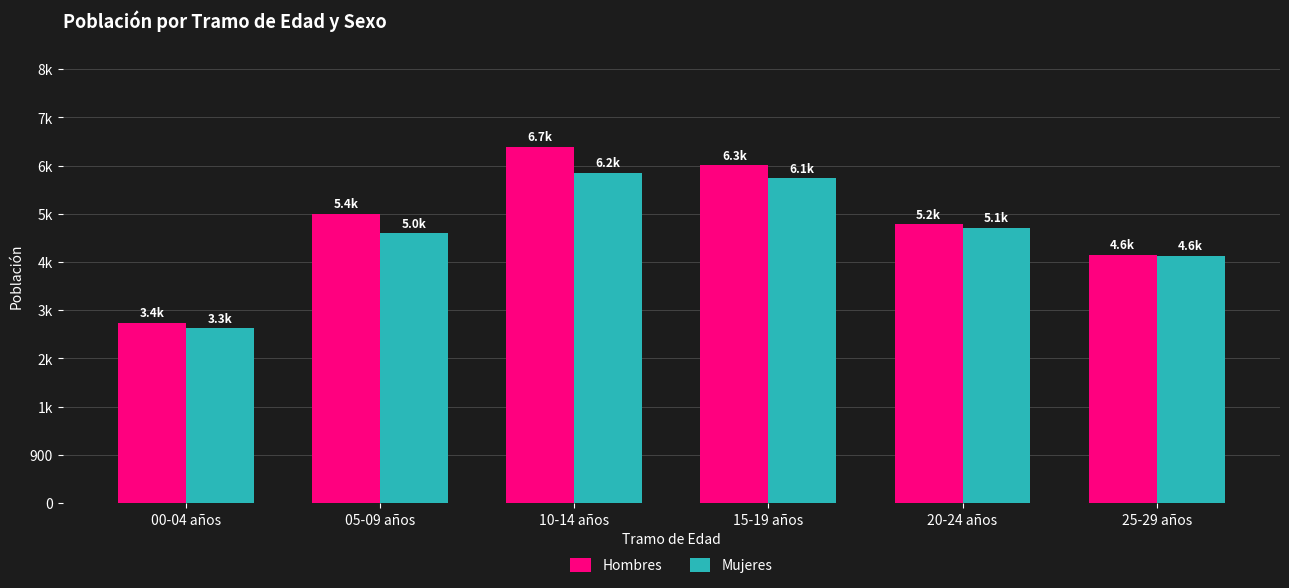

What are all the series names shown in the legend?

Hombres, Mujeres